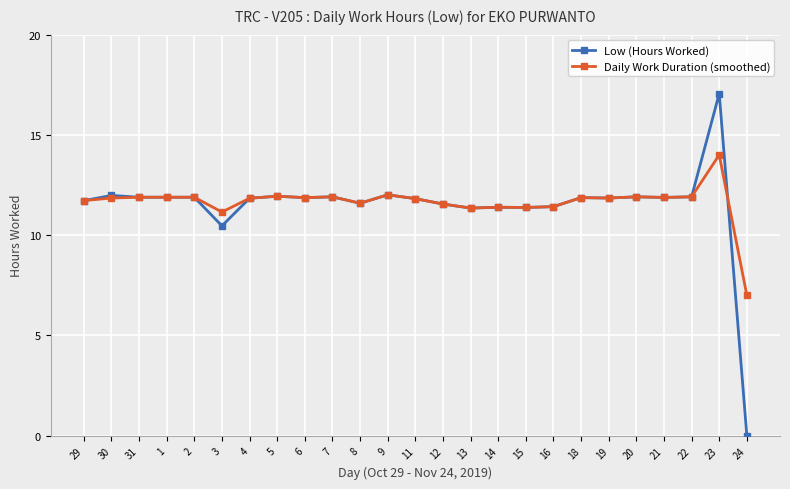

True or false: Daily Work Duration (smoothed) has more than 2 points higher than both neighbors.

True